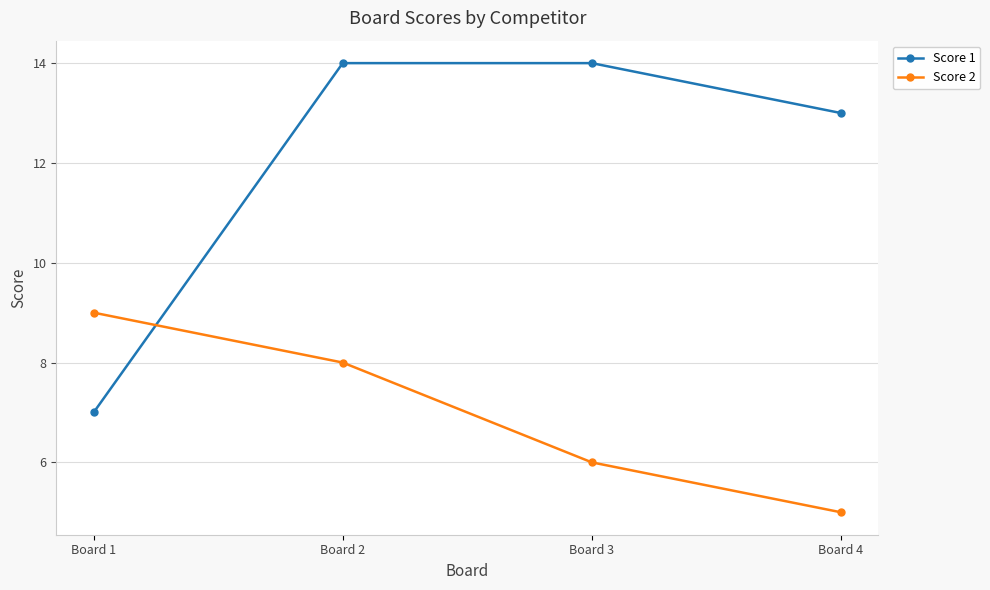

Is it true that Score 2 equals 3 at Board 2?

False